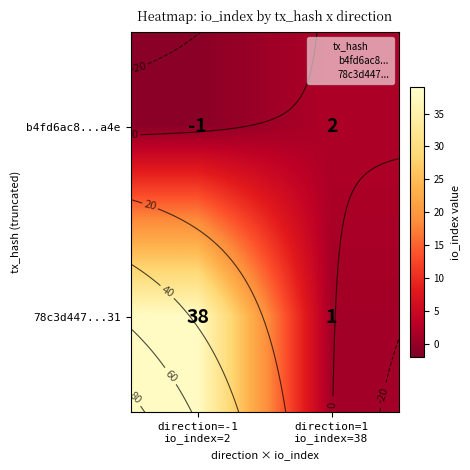

How many series are shown in this chart?

2